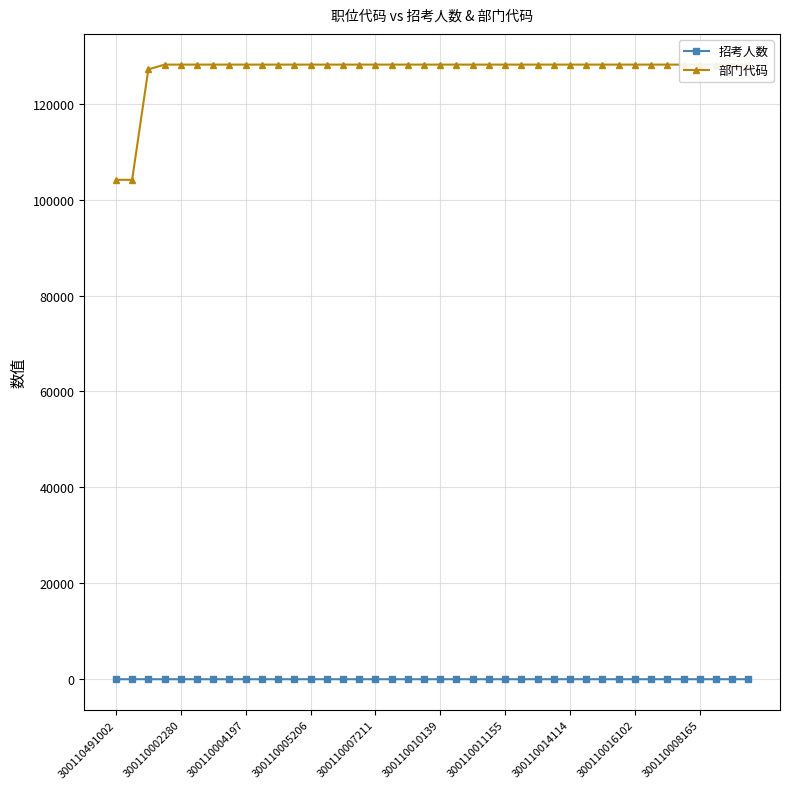

What is the greatest value displayed?

128135